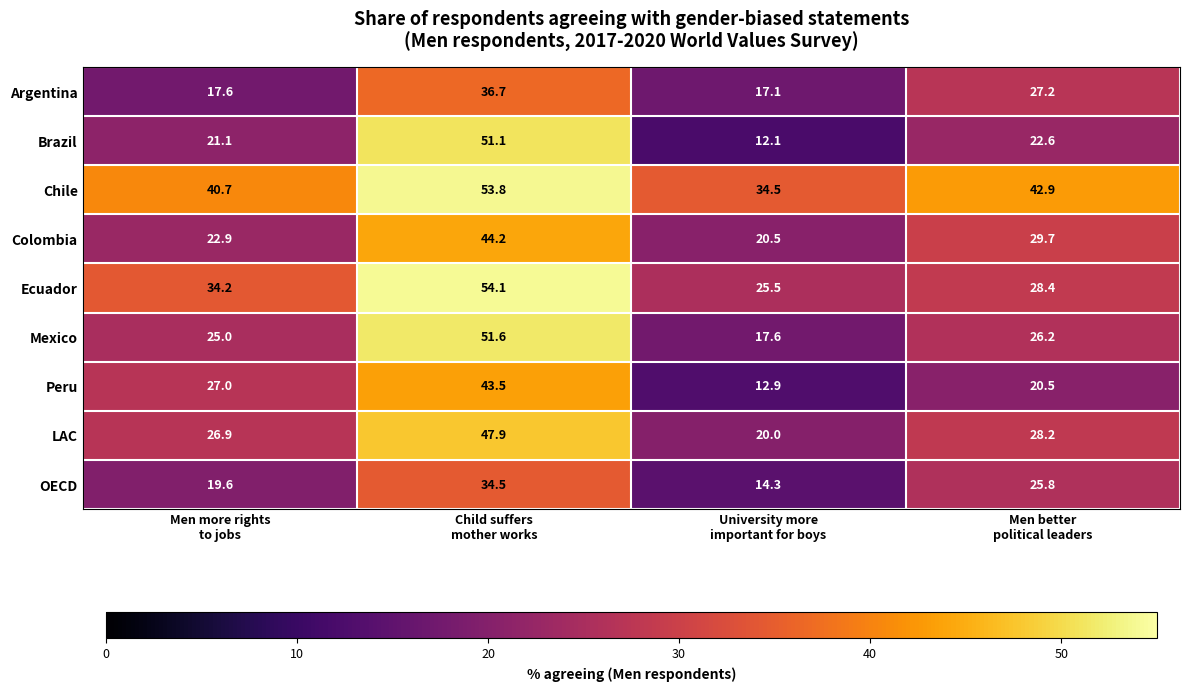

What is the minimum value shown in the chart?

12.1